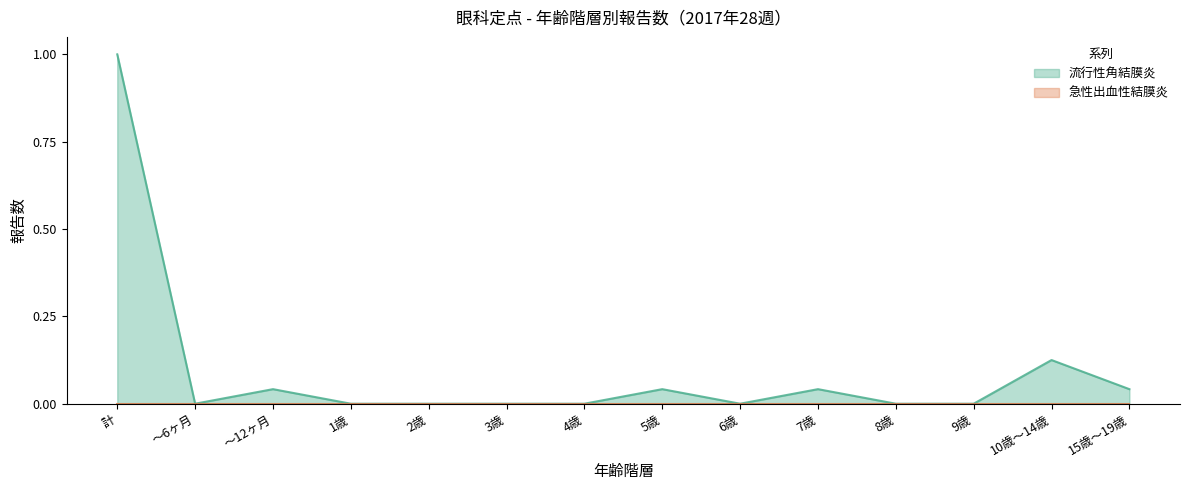

Does the chart display data point markers on the line(s)?

No